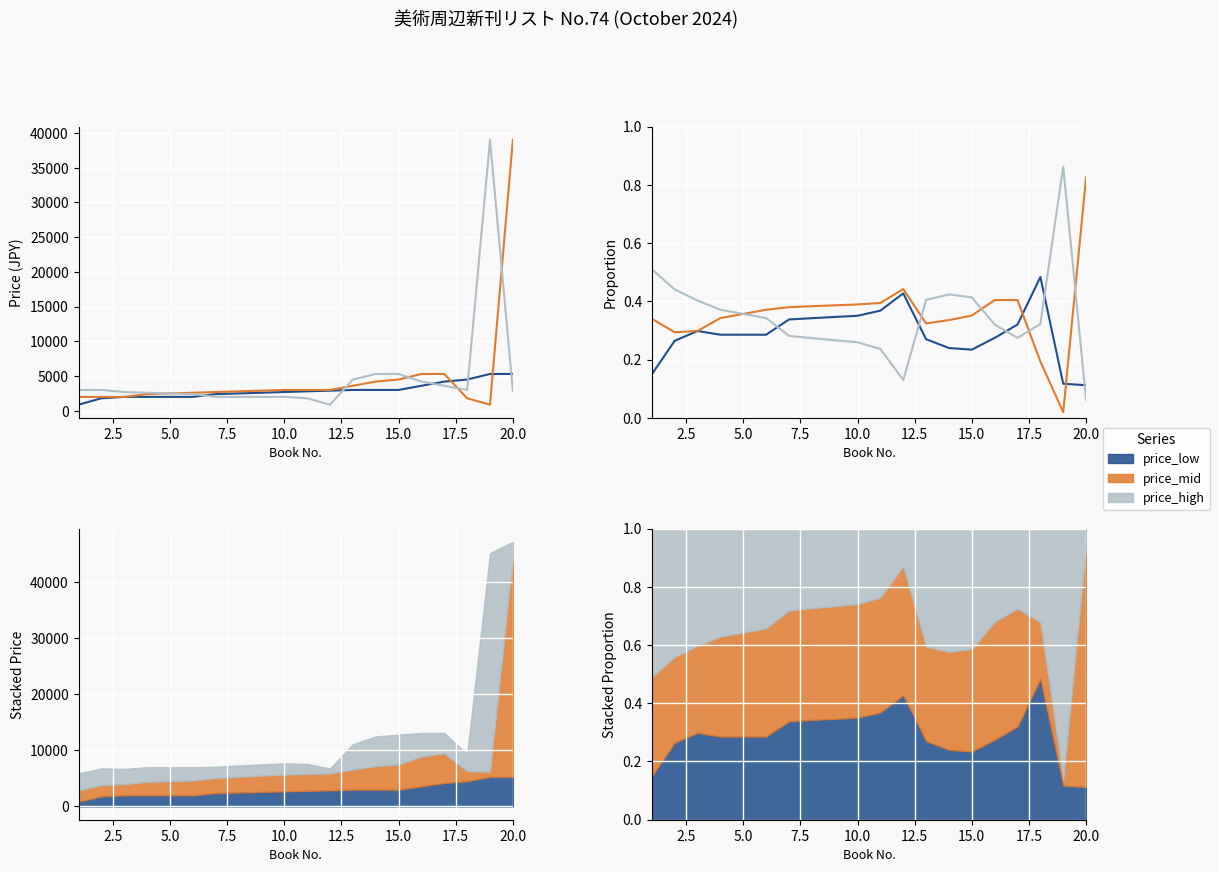

What are all the series names shown in the legend?

price_low, price_mid, price_high